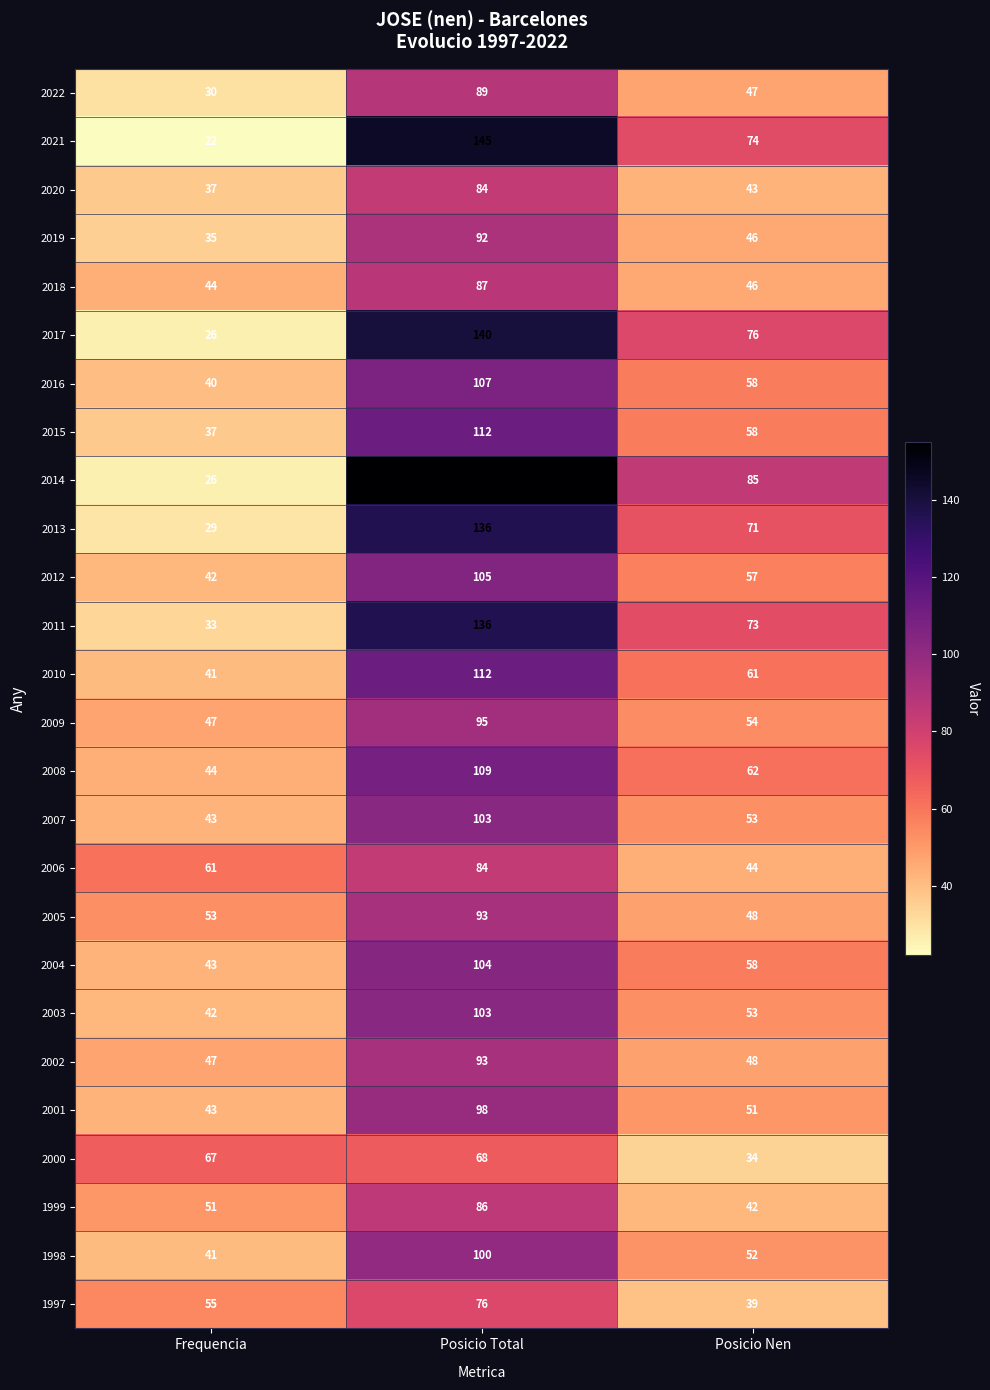

Is the value of 1997 at Posicio Total greater than the value of 2003 at Posicio Nen?

Yes